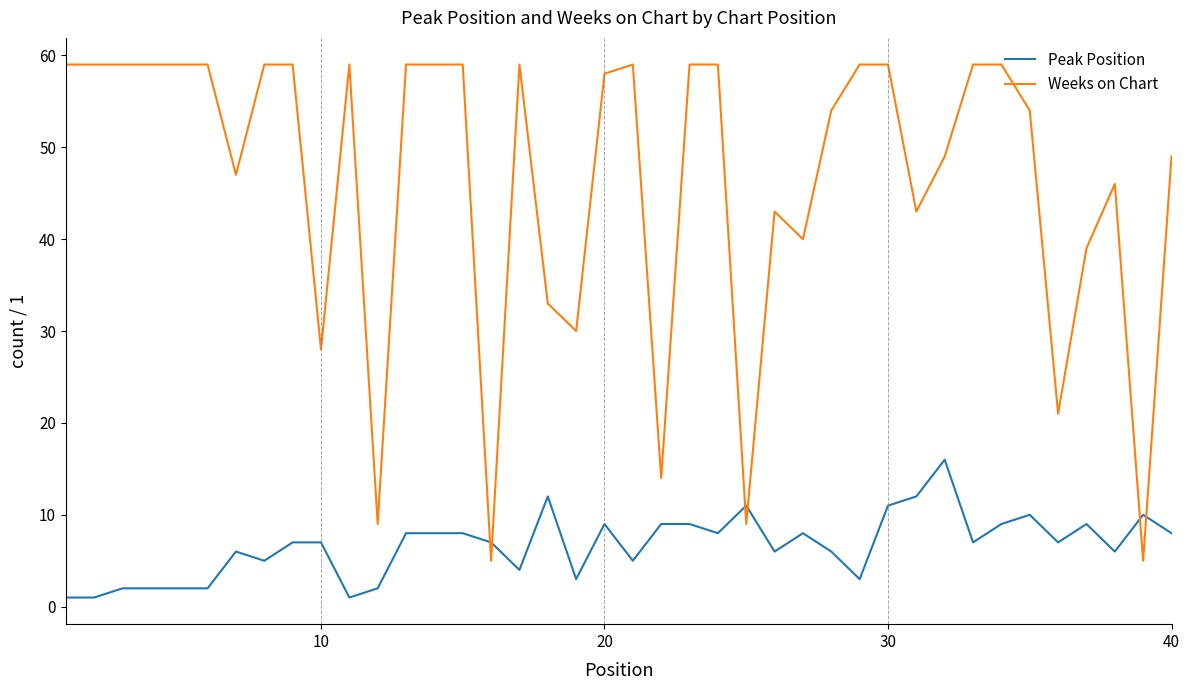

What is the difference between the maximum and minimum values in the Weeks on Chart series?

54